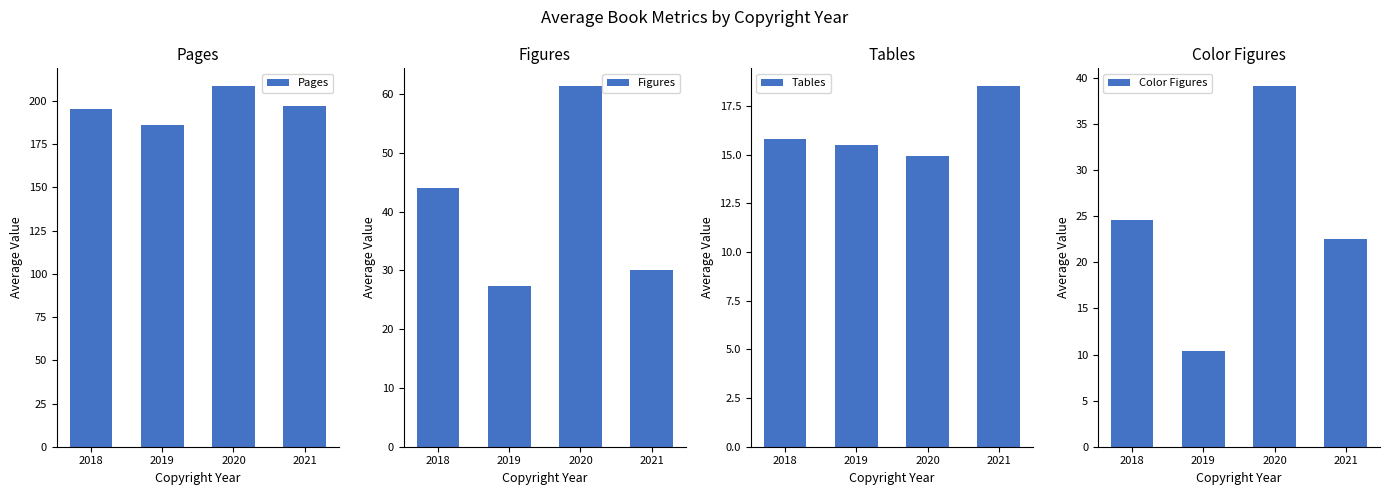

What is the value of the Pages bar at the 3rd from the left?

208.5